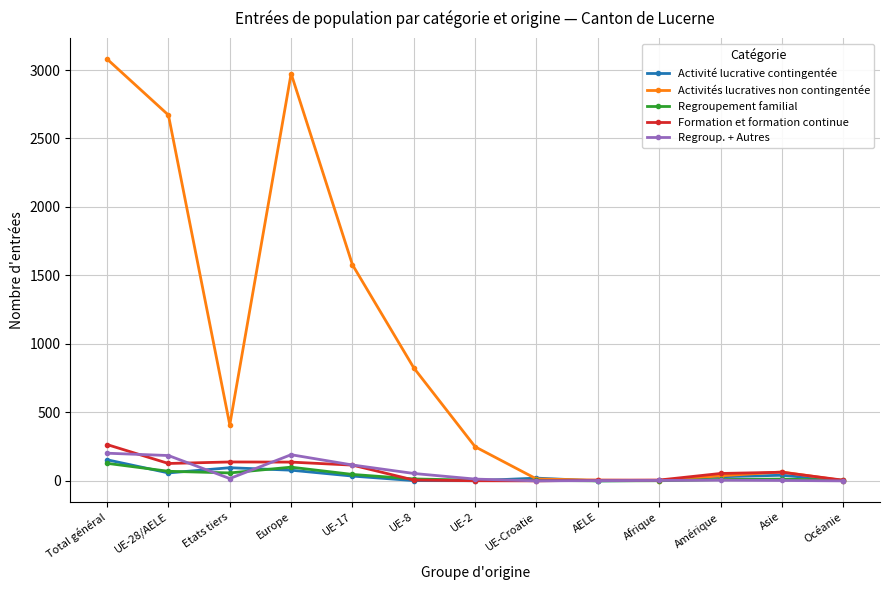

What are all the series names shown in the legend?

Activité lucrative contingentée, Activités lucratives non contingentée, Regroupement familial, Formation et formation continue, Regroup. + Autres